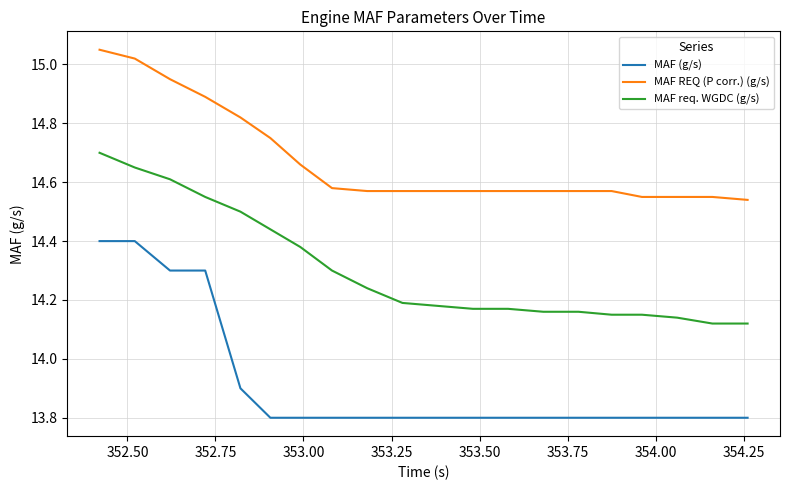

Which series has the largest range (max minus min)?

MAF (g/s)